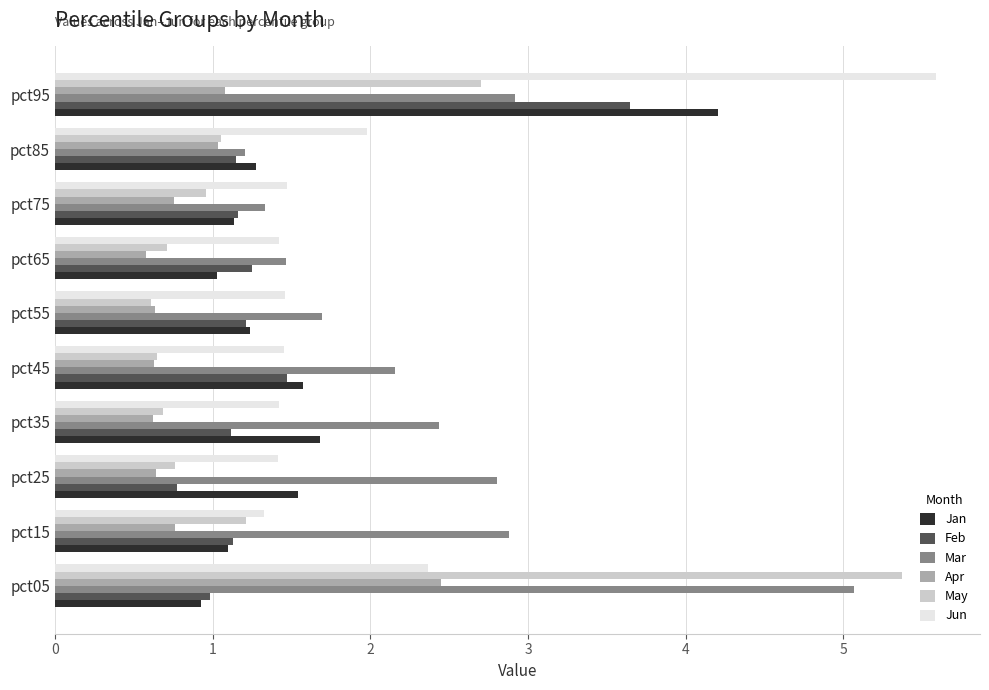

Where is Feb nearest to the value 2?

pct45